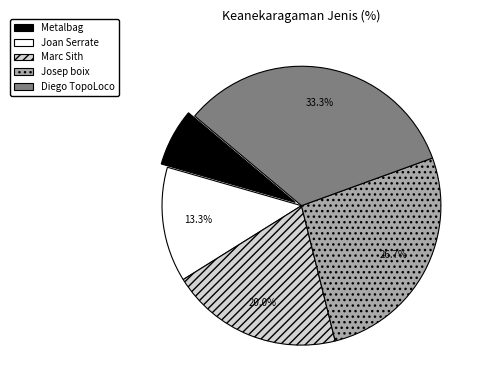

Does any single category account for the majority?

No